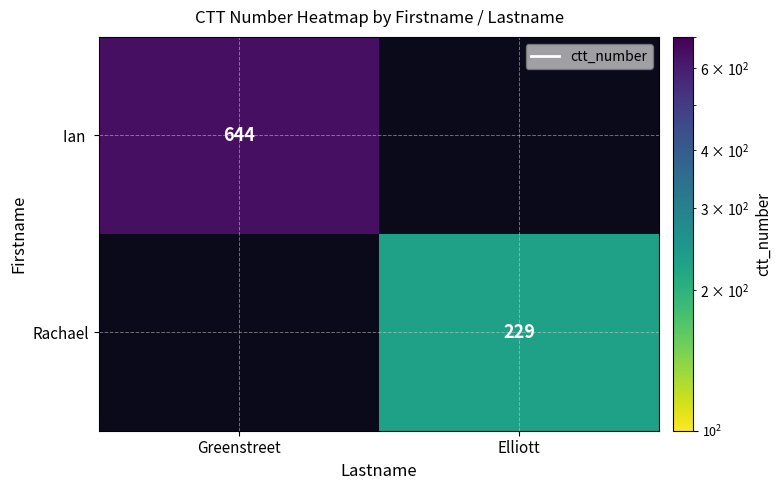

True or false: Rachael has a value of 157 at Elliott.

False